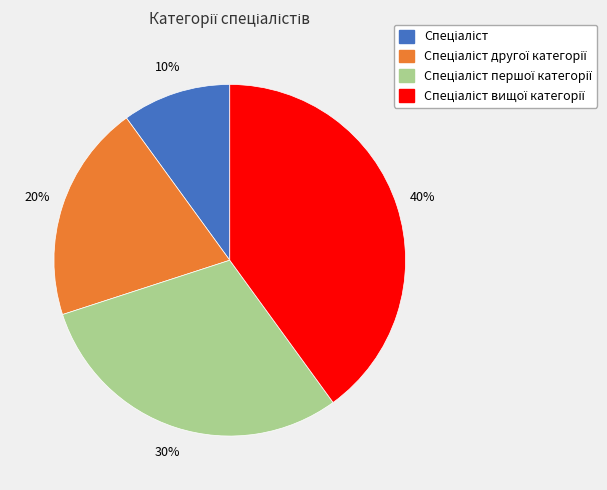

Is there any slice that represents more than half of the pie?

No